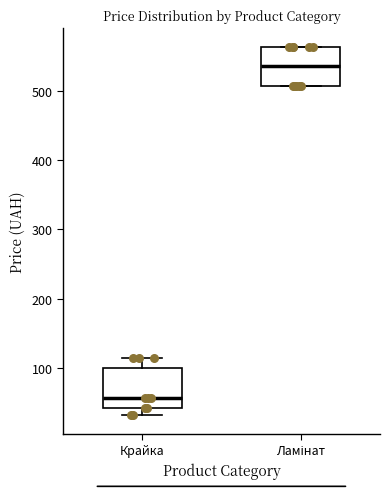

Reading left to right, read every box against the y-axis: the position of its median line, the range the box covers, and the ends of its whiskers. The values are not printed on the chart, so give them approximately, as read against the axis.

Крайка: median 60, box 40 to 100, whiskers 30 to 110
Ламінат: median 540, box 510 to 560, whiskers 510 to 560